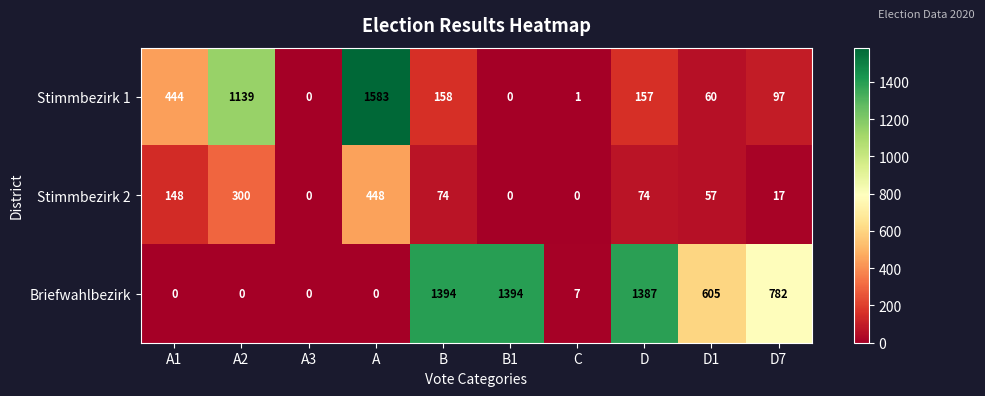

At how many categories does at least one series exceed 1308?

4